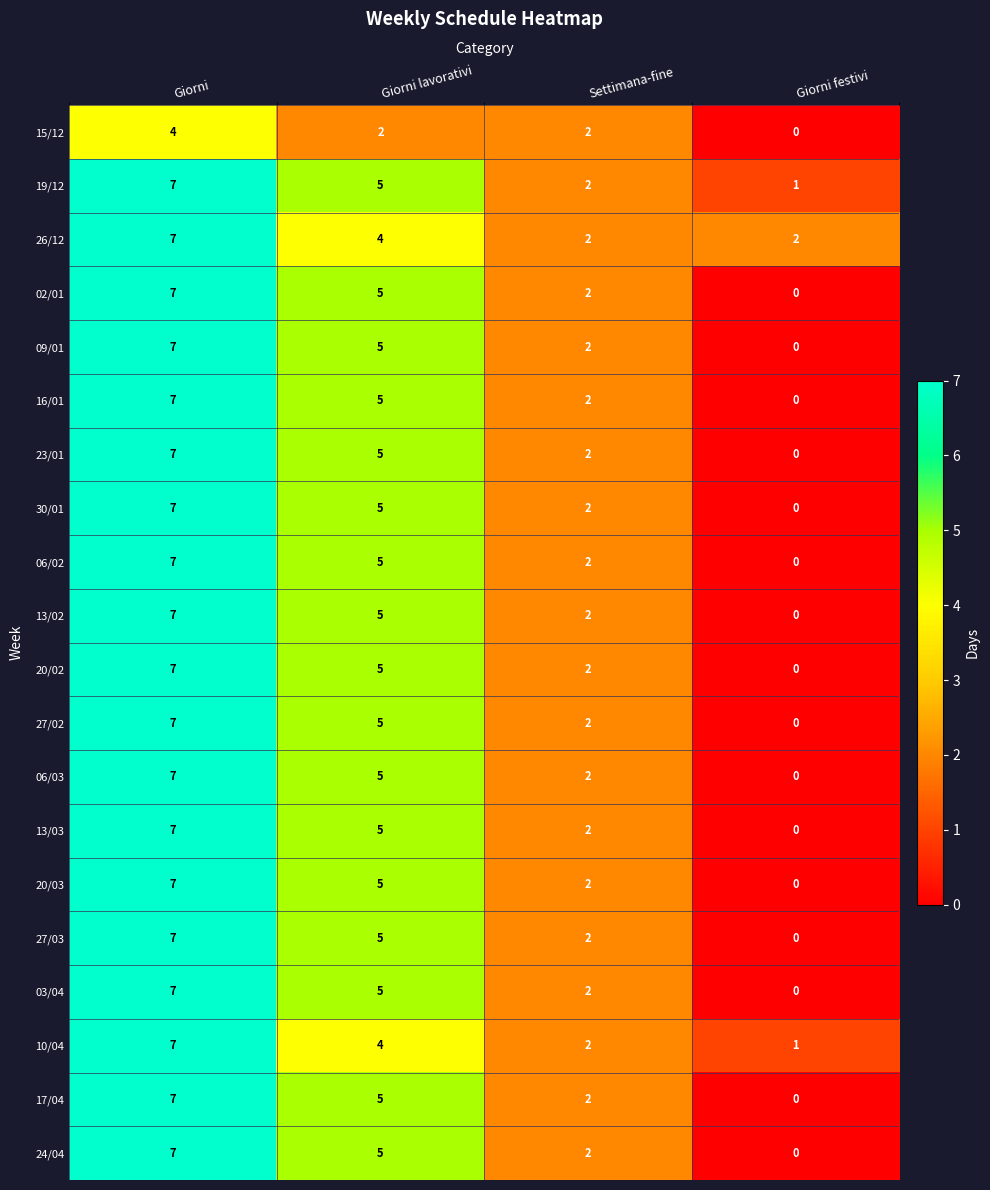

At which label does 06/03 reach its peak?

Giorni